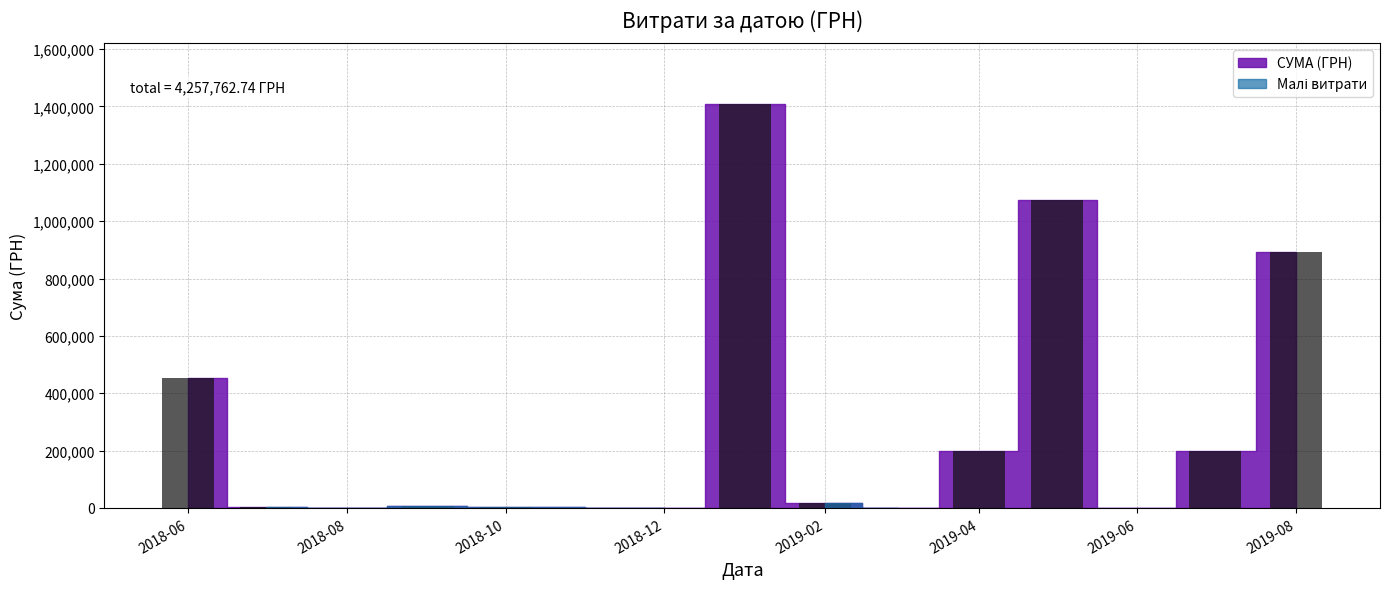

What is the greatest value displayed?

1408844.8